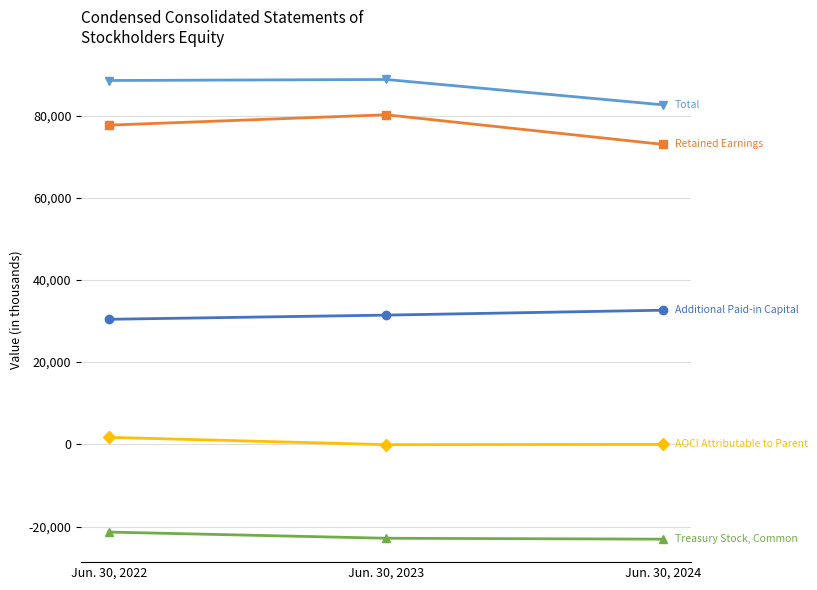

What is the minimum value shown in the chart?

-23076